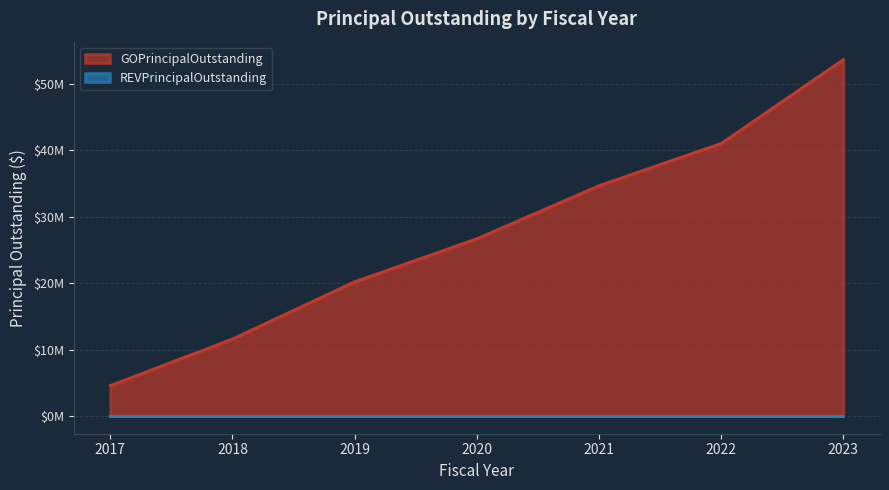

Reading left to right, list all the values displayed in this chart.

4570000	11595000	20220000	26700000	34695000	41060000	53710000